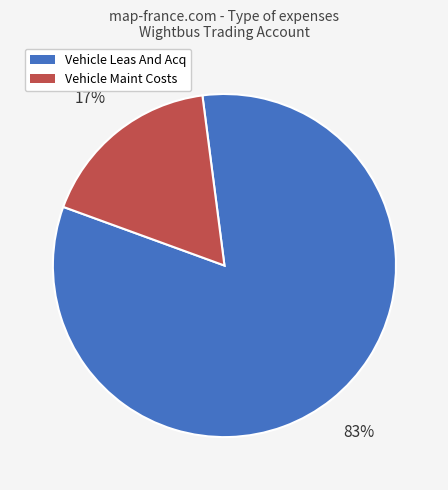

Which category accounts for the majority?

Vehicle Leas And Acq